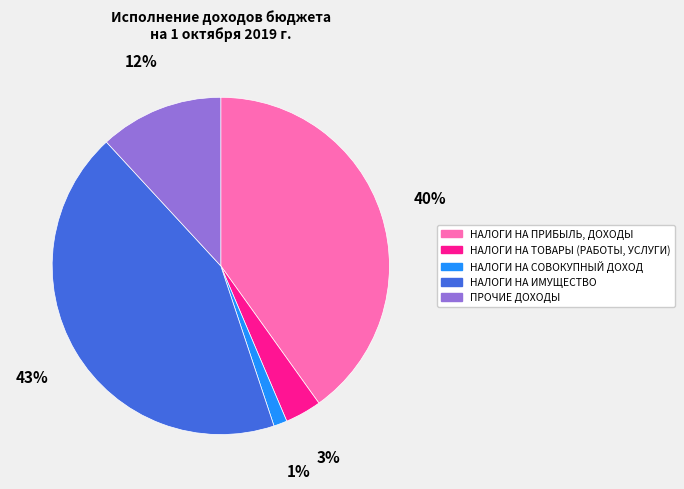

Does НАЛОГИ НА ТОВАРЫ (РАБОТЫ, УСЛУГИ) represent more than half of the total?

No